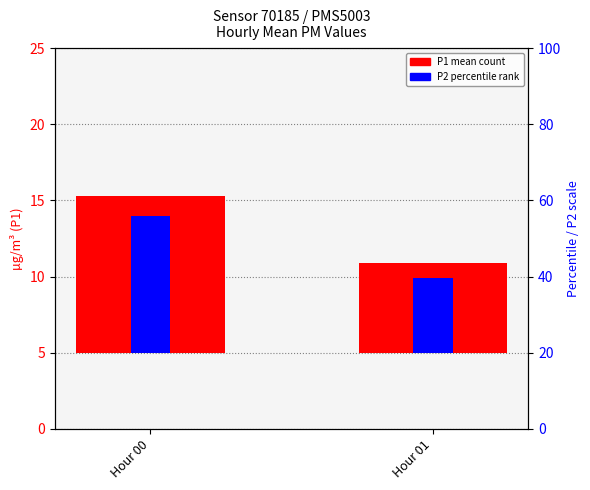

What is the value of the P2 (mean) bar at the 2nd from the left?

4.9